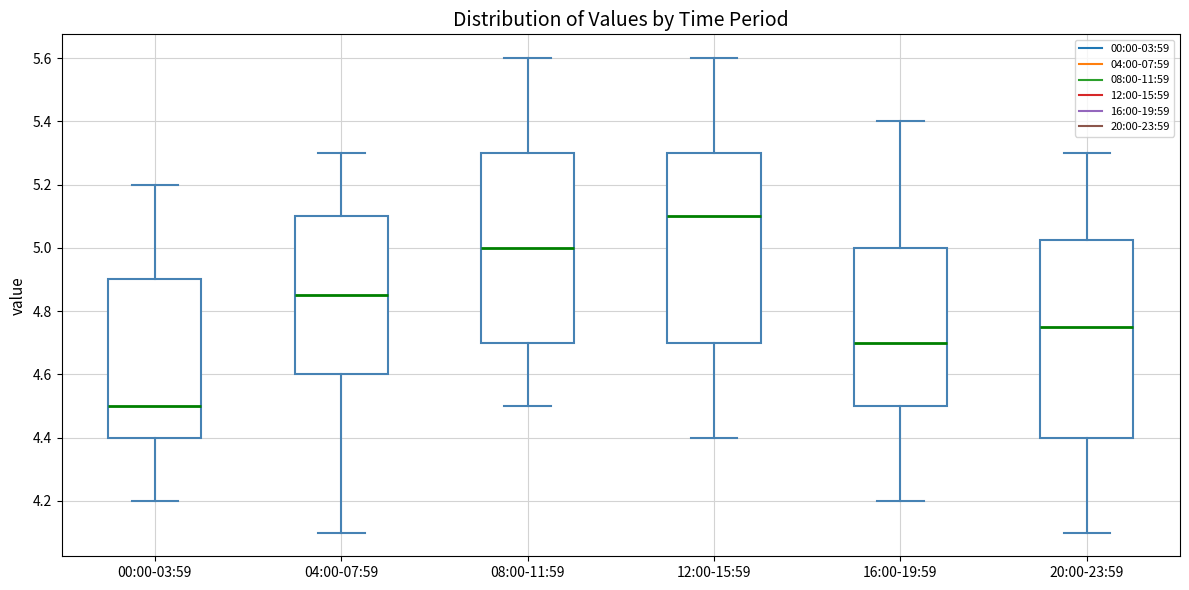

Reading left to right, transcribe this box plot: for each box, give where its median line is, the range the box spans, and where its two whiskers end, as read against the y-axis. The values are not printed on the chart, so give them approximately, as read against the axis.

00:00-03:59: median 4.50, box 4.40 to 4.90, whiskers 4.20 to 5.20
04:00-07:59: median 4.86, box 4.60 to 5.10, whiskers 4.10 to 5.30
08:00-11:59: median 5.00, box 4.70 to 5.30, whiskers 4.50 to 5.60
12:00-15:59: median 5.10, box 4.70 to 5.30, whiskers 4.40 to 5.60
16:00-19:59: median 4.70, box 4.50 to 5.00, whiskers 4.20 to 5.40
20:00-23:59: median 4.76, box 4.40 to 5.02, whiskers 4.10 to 5.30